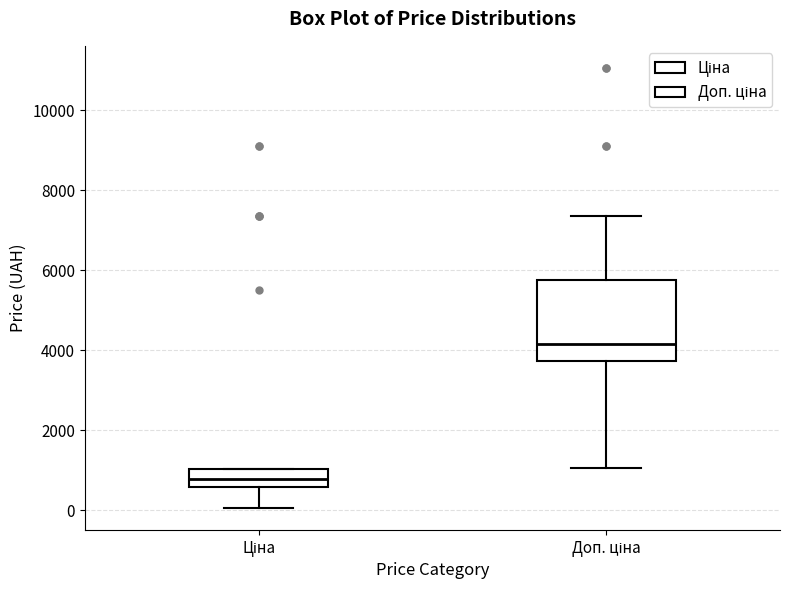

Reading left to right, read every box against the y-axis: the position of its median line, the range the box covers, and the ends of its whiskers. The values are not printed on the chart, so give them approximately, as read against the axis.

Ціна: median 800, box 600 to 1000, whiskers 0 to 1000
Доп. ціна: median 4200, box 3800 to 5800, whiskers 1000 to 7400